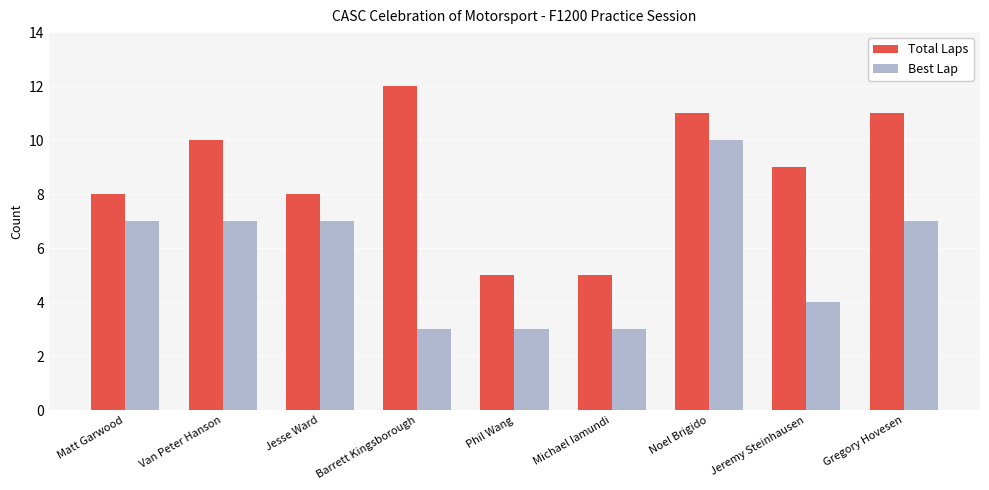

How many bars are there in total?

18